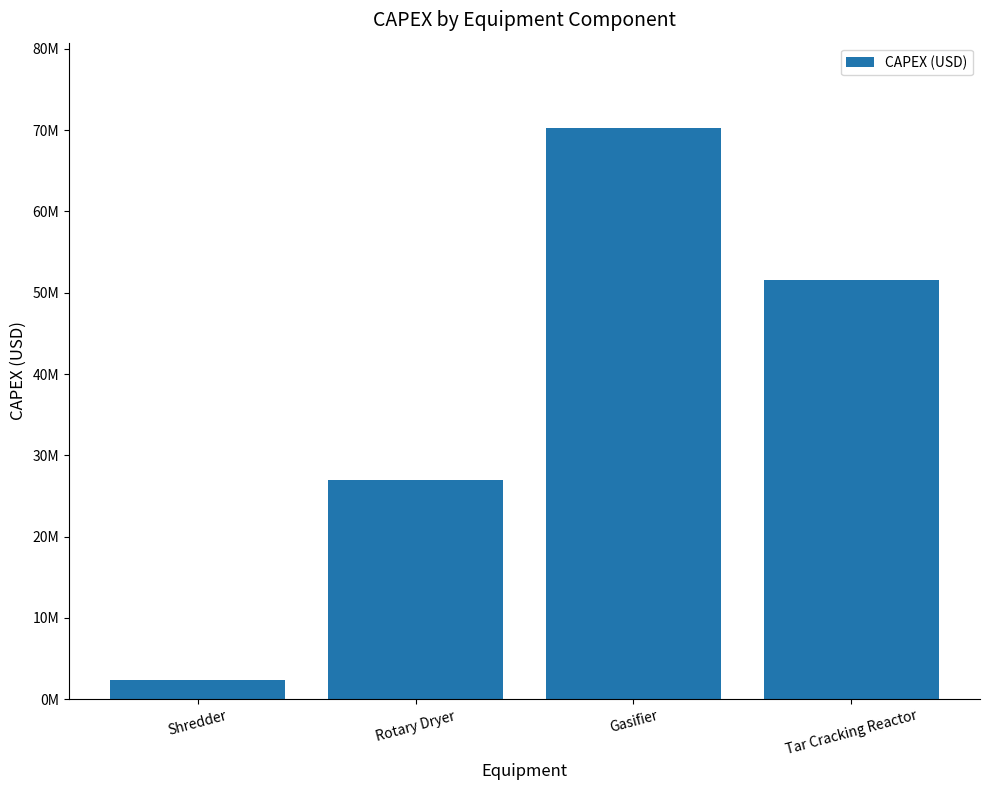

What is the difference between the values at Gasifier and Tar Cracking Reactor?

18608342.5